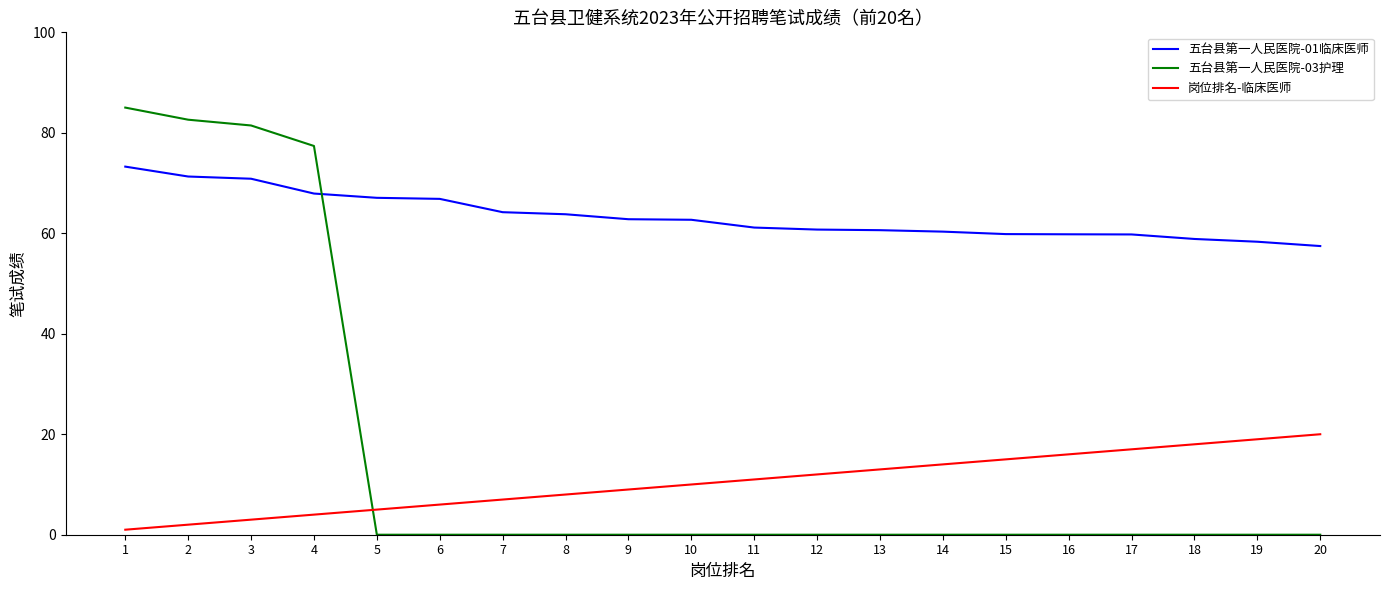

Where do 岗位排名-临床医师 and 五台县第一人民医院-03护理 first cross each other?

4 and 5